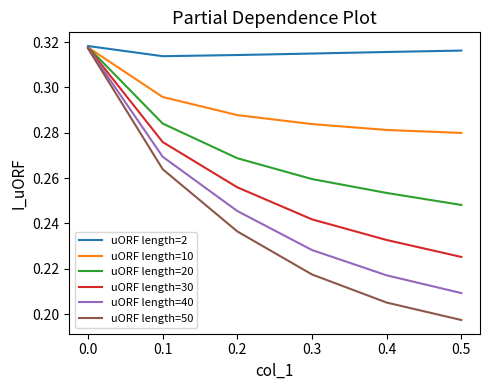

Which series has the largest range (max minus min)?

uORF length=50